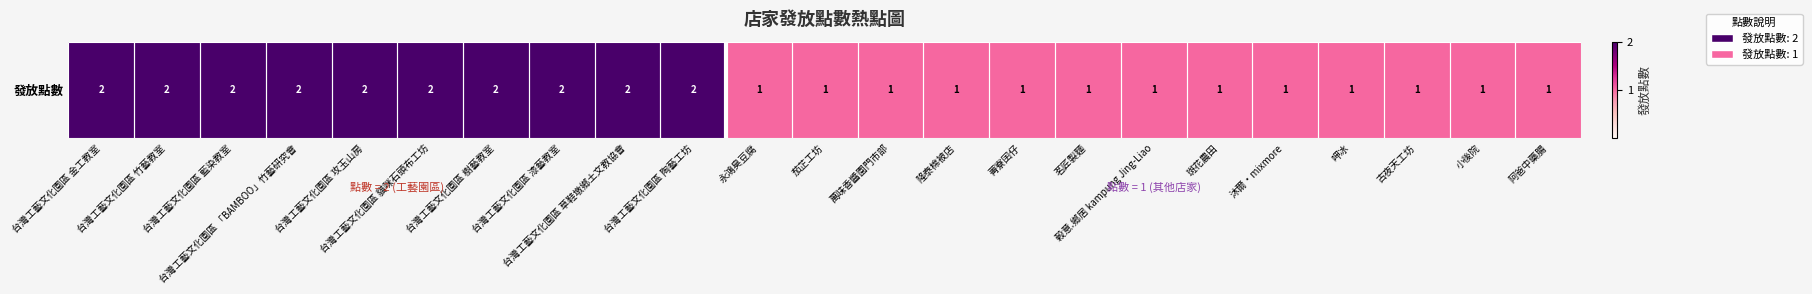

Rank the categories by value from highest to lowest.

台灣工藝文化園區 金工教室, 台灣工藝文化園區 竹藝教室, 台灣工藝文化園區 藍染教室, 台灣工藝文化園區 「BAMBOO」竹藝研究會, 台灣工藝文化園區 攻玉山房, 台灣工藝文化園區 貓咪石頭布工坊, 台灣工藝文化園區 樹藝教室, 台灣工藝文化園區 漆藝教室, 台灣工藝文化園區 草鞋墩鄉土文教協會, 台灣工藝文化園區 陶藝工坊, 永鴻臭豆腐, 茄芷工坊, 萬味香醬園門市部, 隆泰棉被店, 菁寮囝仔, 茗匠製麵, 榖意.鄉居 kampung Jing-Liao, 斑花農田, 沐爾‧mixmore, 呷冰, 古夜天工坊, 小後院, 阿爸中藥腸